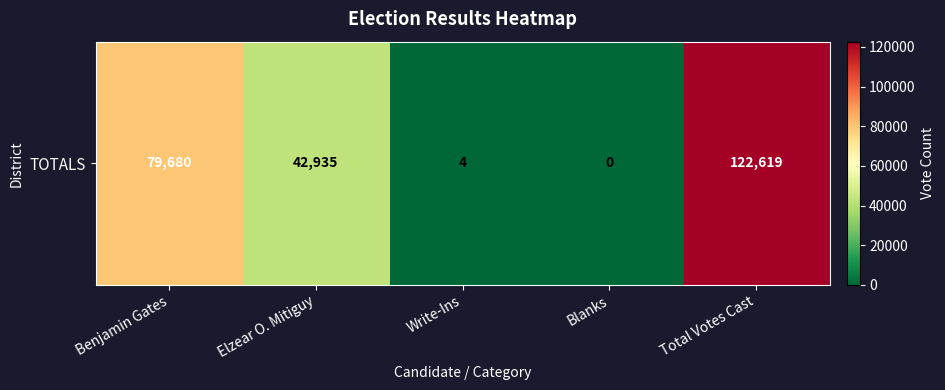

What is the change in value from Elzear O. Mitiguy to Write-Ins?

-42931